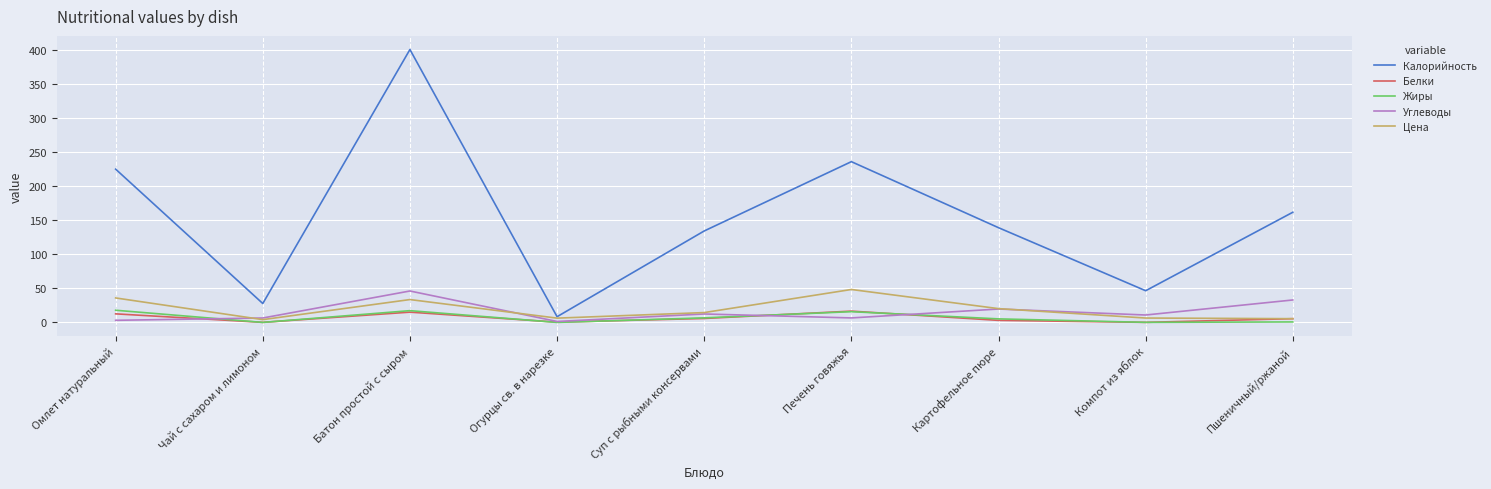

What is the sum of the Углеводы values at Печень говяжья and Батон простой с сыром?

53.0